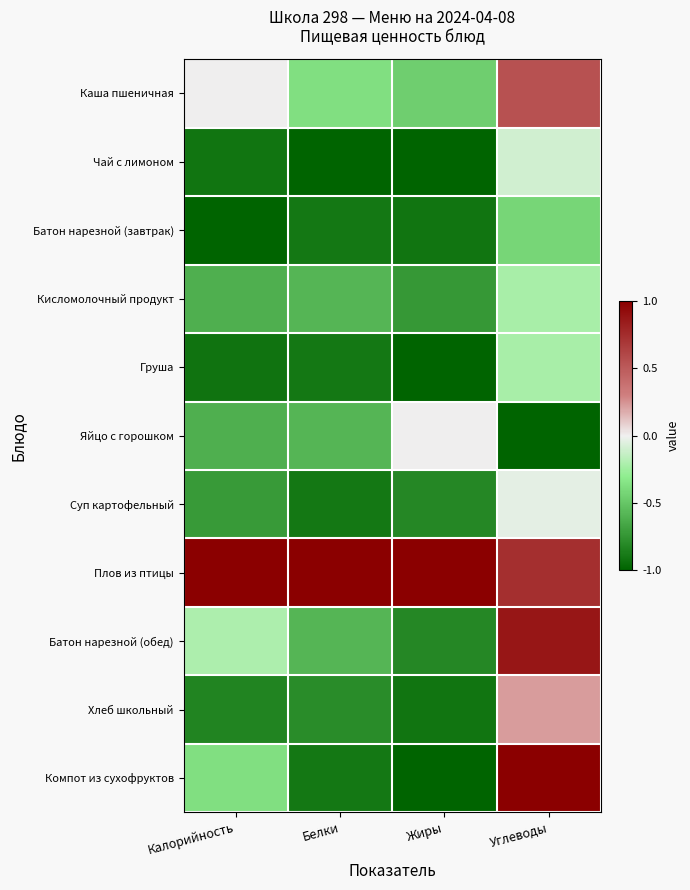

What is the spread (max minus min) of values at Белки?

2.0